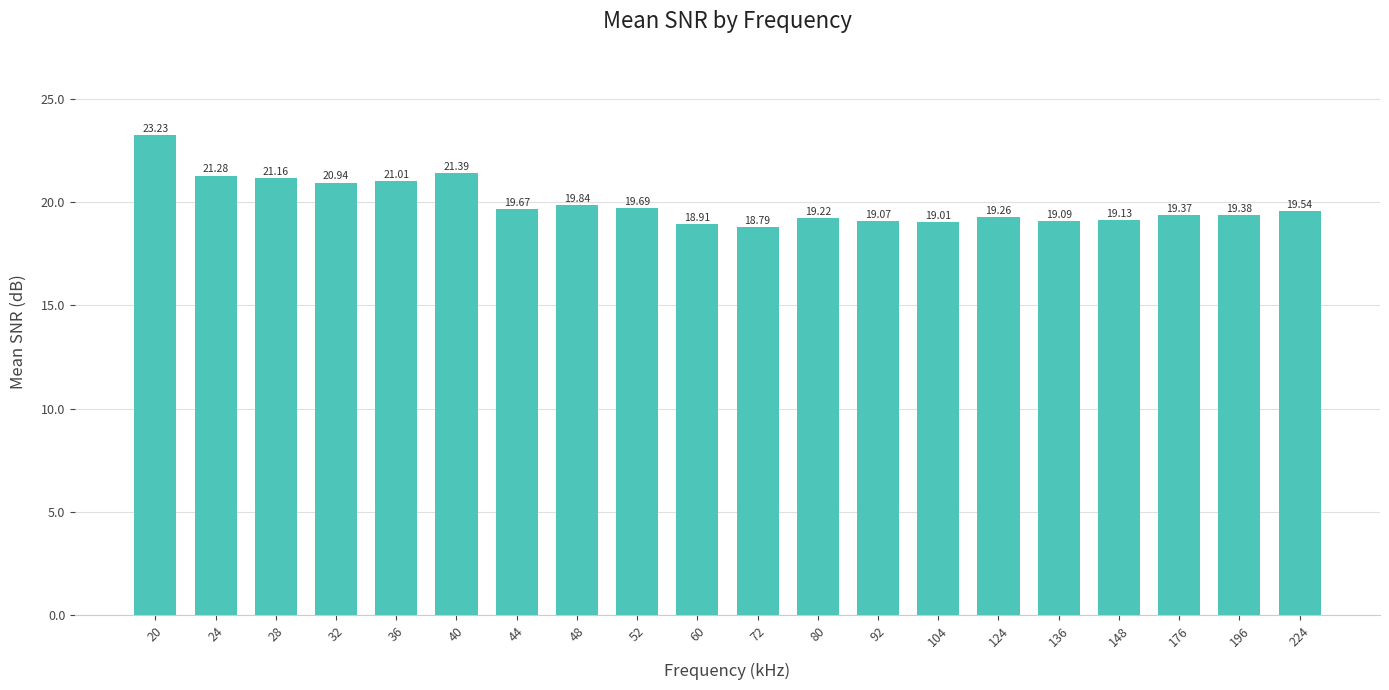

How many values are below 19?

2